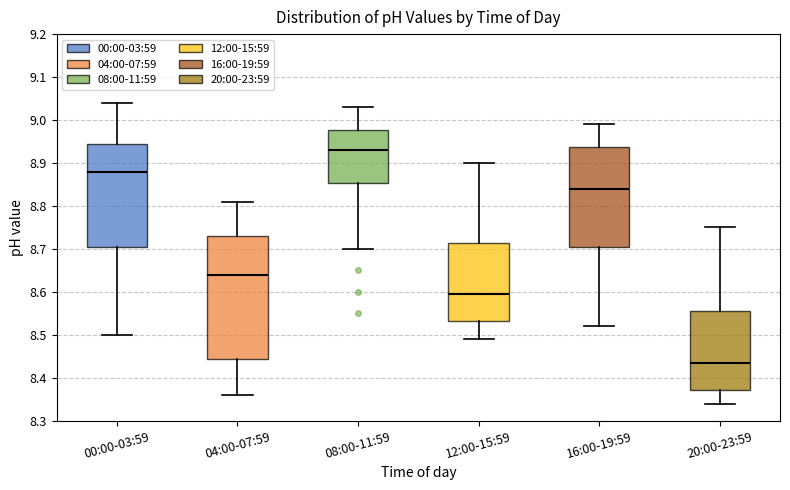

Which box's median line is the lowest?

20:00-23:59